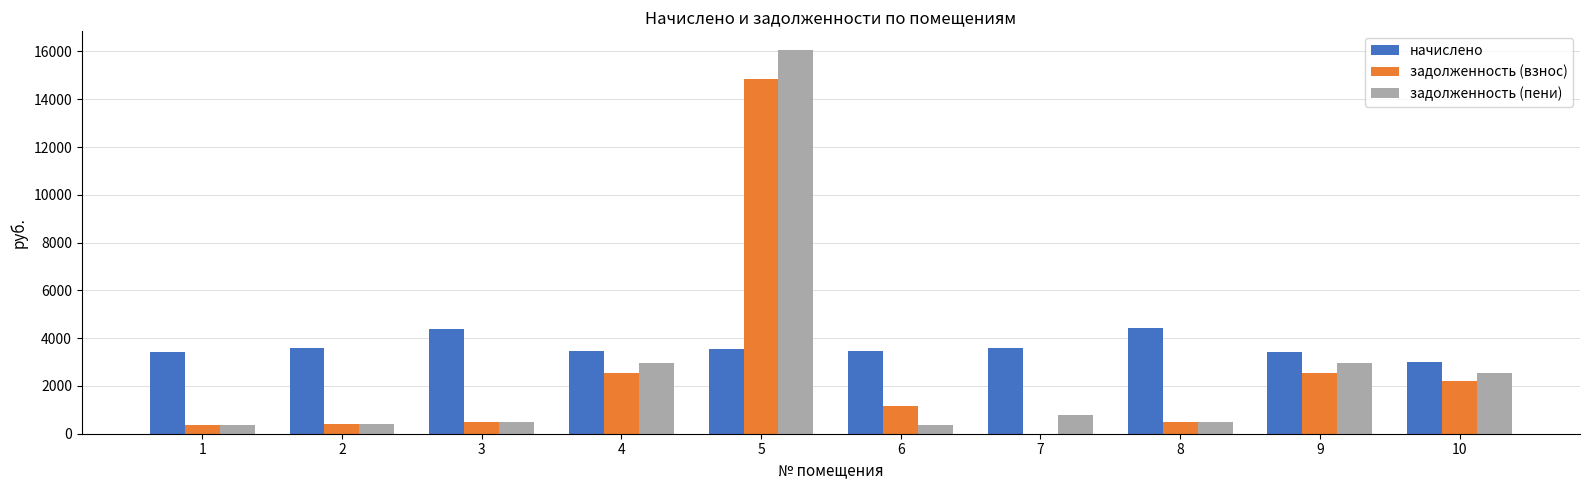

How many distinct data groups are displayed?

3